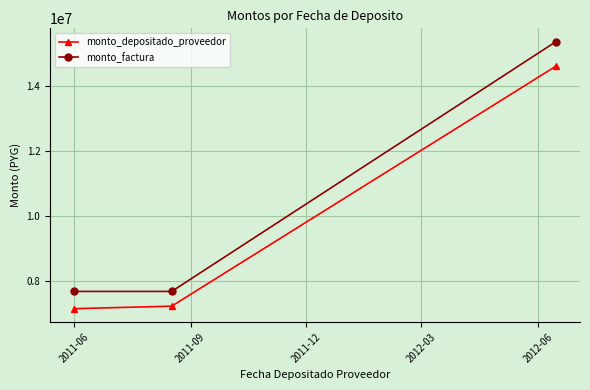

Reading left to right, extract all data points from this chart.

monto_depositado_proveedor: 7145471	7222223	14597952
monto_factura: 7675200	7675200	15350400